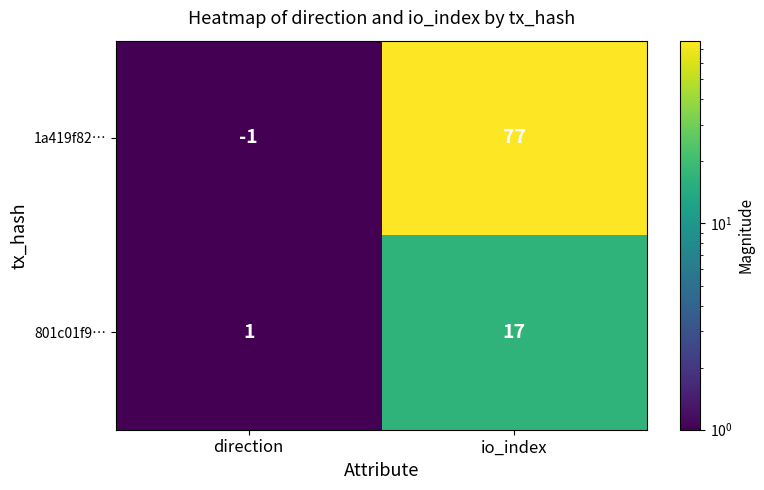

Which series has the largest range (max minus min)?

1a419f82…